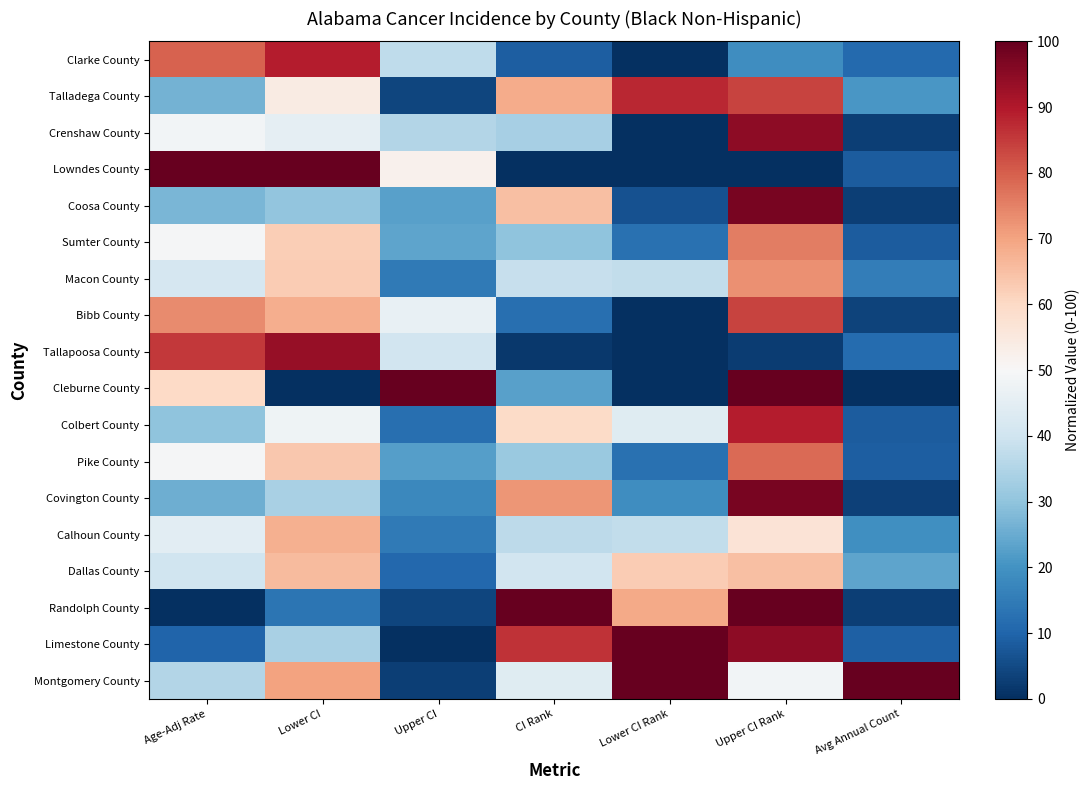

Reading left to right, extract all data points from this chart.

Clarke County: Age-Adj Rate=79.6	Lower CI=89.3	Upper CI=37.5	CI Rank=8.8	Lower CI Rank=0.0	Upper CI Rank=18.9	Avg Annual Count=11.2
Talladega County: Age-Adj Rate=26.3	Lower CI=54.0	Upper CI=4.0	CI Rank=68.4	Lower CI Rank=87.5	Upper CI Rank=83.8	Avg Annual Count=20.8
Crenshaw County: Age-Adj Rate=48.4	Lower CI=45.4	Upper CI=35.3	CI Rank=33.3	Lower CI Rank=0.0	Upper CI Rank=94.6	Avg Annual Count=2.8
Lowndes County: Age-Adj Rate=100.0	Lower CI=100.0	Upper CI=52.3	CI Rank=0.0	Lower CI Rank=0.0	Upper CI Rank=0.0	Avg Annual Count=8.2
Coosa County: Age-Adj Rate=27.3	Lower CI=30.4	Upper CI=22.9	CI Rank=64.9	Lower CI Rank=6.2	Upper CI Rank=97.3	Avg Annual Count=2.8
Sumter County: Age-Adj Rate=49.6	Lower CI=62.3	Upper CI=23.6	CI Rank=29.8	Lower CI Rank=12.5	Upper CI Rank=75.7	Avg Annual Count=8.6
Macon County: Age-Adj Rate=41.5	Lower CI=62.5	Upper CI=14.7	CI Rank=38.6	Lower CI Rank=37.5	Upper CI Rank=73.0	Avg Annual Count=15.2
Bibb County: Age-Adj Rate=73.8	Lower CI=68.1	Upper CI=46.5	CI Rank=12.3	Lower CI Rank=0.0	Upper CI Rank=83.8	Avg Annual Count=3.7
Tallapoosa County: Age-Adj Rate=85.2	Lower CI=93.6	Upper CI=40.6	CI Rank=1.8	Lower CI Rank=0.0	Upper CI Rank=2.7	Avg Annual Count=11.4
Cleburne County: Age-Adj Rate=60.2	Lower CI=0.0	Upper CI=100.0	CI Rank=22.8	Lower CI Rank=0.0	Upper CI Rank=100.0	Avg Annual Count=0.0
Colbert County: Age-Adj Rate=30.0	Lower CI=48.0	Upper CI=12.2	CI Rank=59.6	Lower CI Rank=43.8	Upper CI Rank=89.2	Avg Annual Count=8.2
Pike County: Age-Adj Rate=49.5	Lower CI=63.4	Upper CI=22.6	CI Rank=31.6	Lower CI Rank=12.5	Upper CI Rank=78.4	Avg Annual Count=8.9
Covington County: Age-Adj Rate=25.5	Lower CI=33.8	Upper CI=17.8	CI Rank=71.9	Lower CI Rank=18.8	Upper CI Rank=97.3	Avg Annual Count=3.5
Calhoun County: Age-Adj Rate=44.8	Lower CI=67.9	Upper CI=14.5	CI Rank=36.8	Lower CI Rank=37.5	Upper CI Rank=56.8	Avg Annual Count=19.4
Dallas County: Age-Adj Rate=39.8	Lower CI=65.8	Upper CI=10.6	CI Rank=40.4	Lower CI Rank=62.5	Upper CI Rank=64.9	Avg Annual Count=23.8
Randolph County: Age-Adj Rate=0.0	Lower CI=13.5	Upper CI=4.3	CI Rank=100.0	Lower CI Rank=68.8	Upper CI Rank=100.0	Avg Annual Count=3.0
Limestone County: Age-Adj Rate=9.8	Lower CI=33.8	Upper CI=0.0	CI Rank=86.0	Lower CI Rank=100.0	Upper CI Rank=94.6	Avg Annual Count=9.3
Montgomery County: Age-Adj Rate=35.2	Lower CI=70.2	Upper CI=2.9	CI Rank=43.9	Lower CI Rank=100.0	Upper CI Rank=48.6	Avg Annual Count=100.0